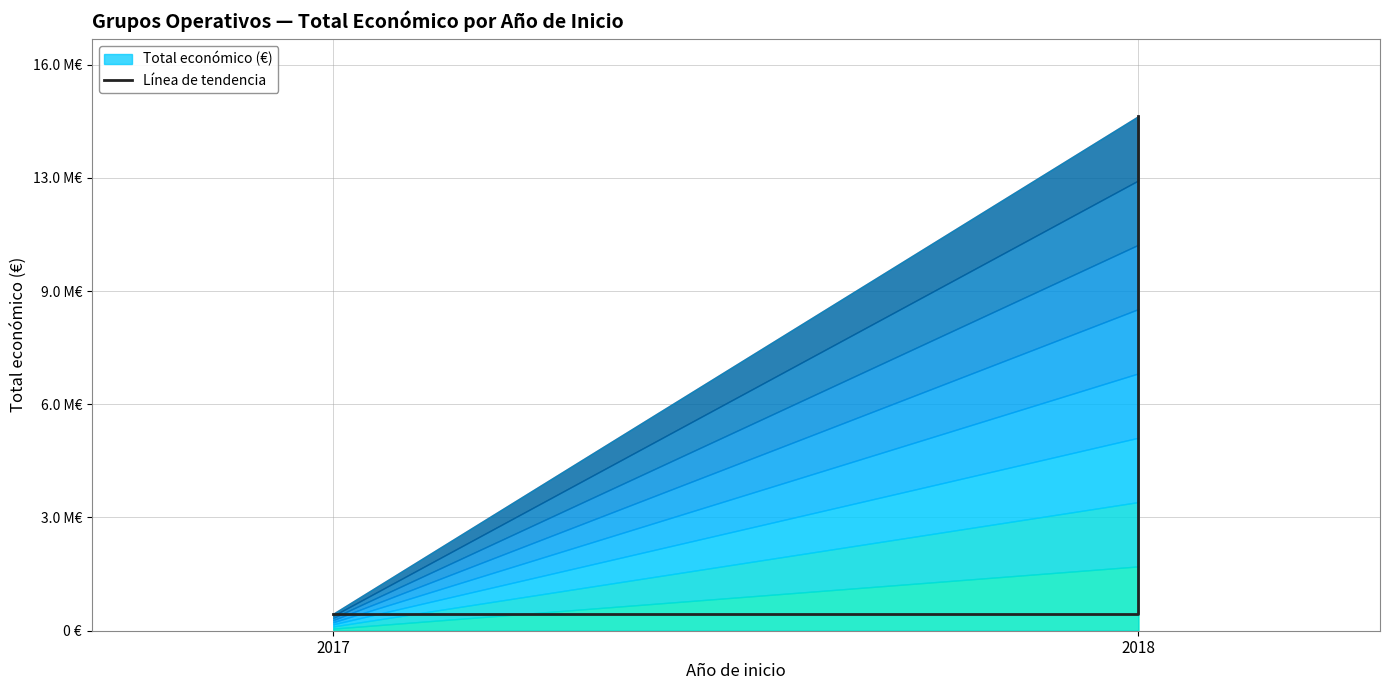

How many data points does each series have?

2